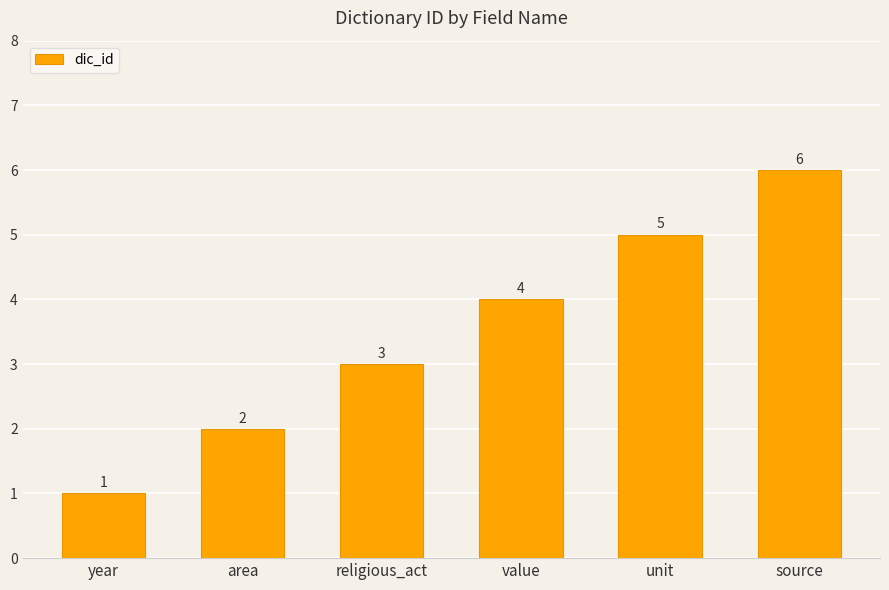

List the labels in order of value, smallest first.

year, area, religious_act, value, unit, source